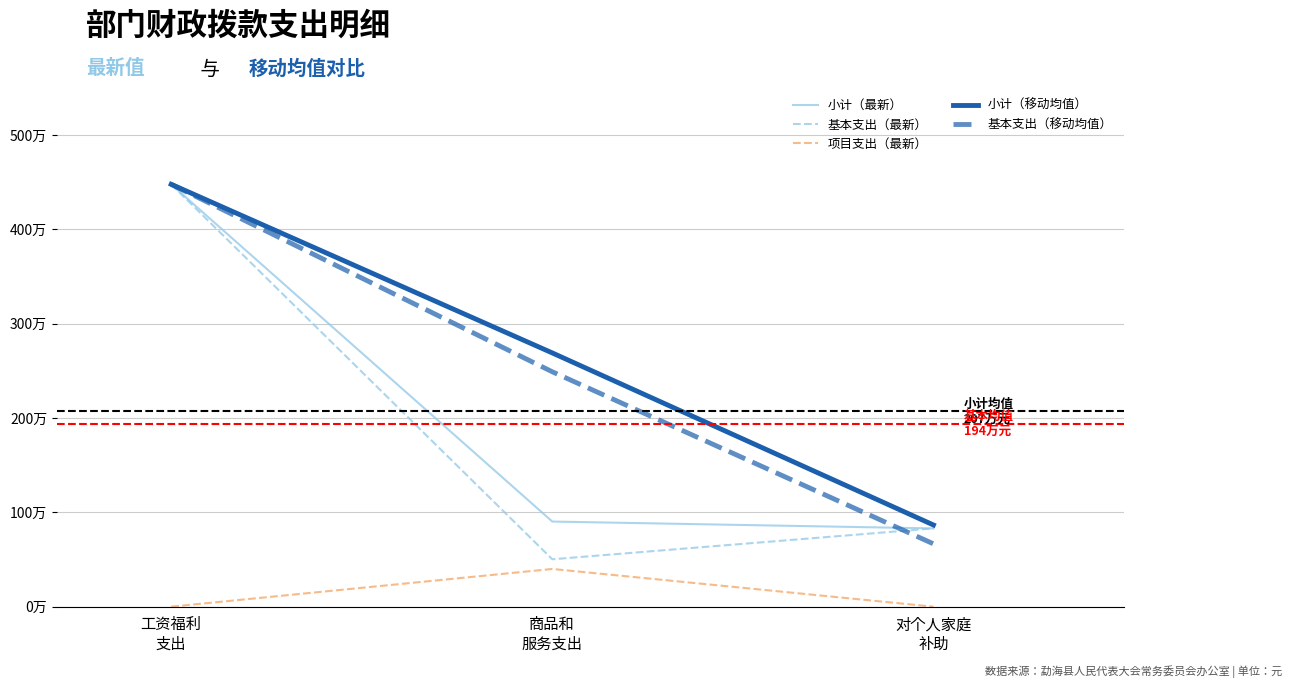

Is this an area chart (filled region under the line)?

No